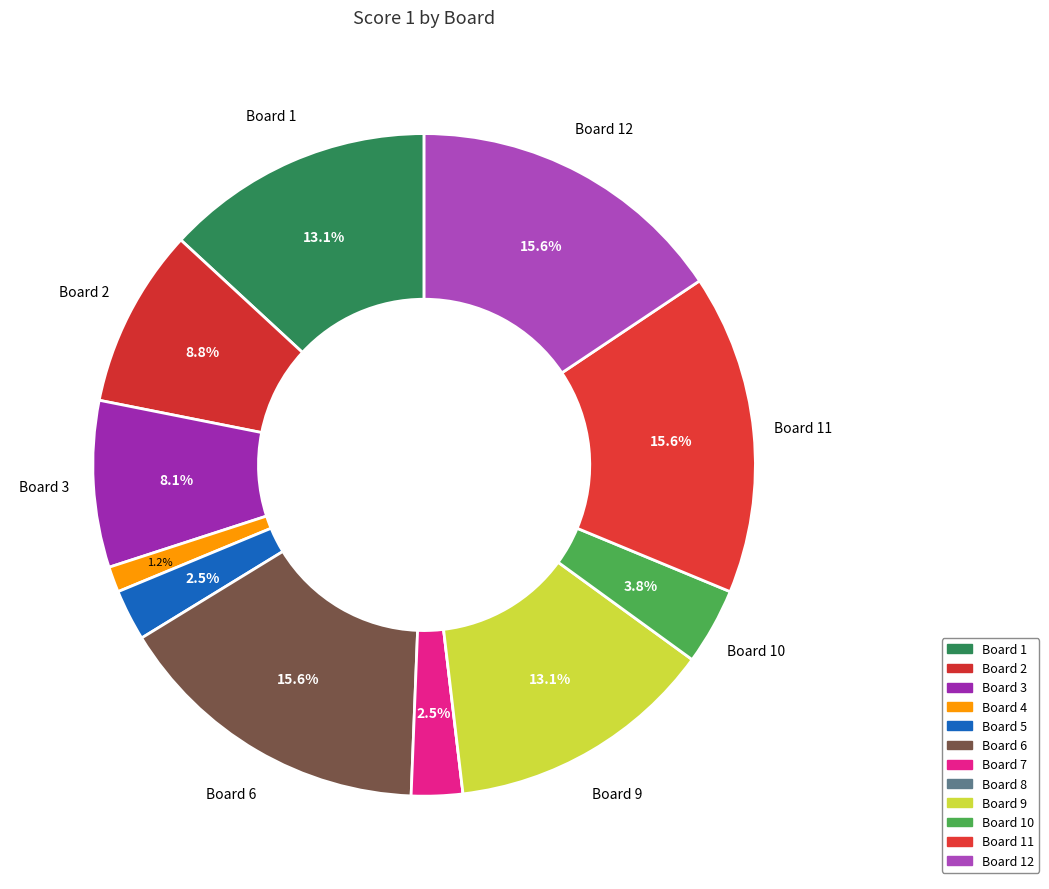

What is the largest slice in the pie chart?

Board 6